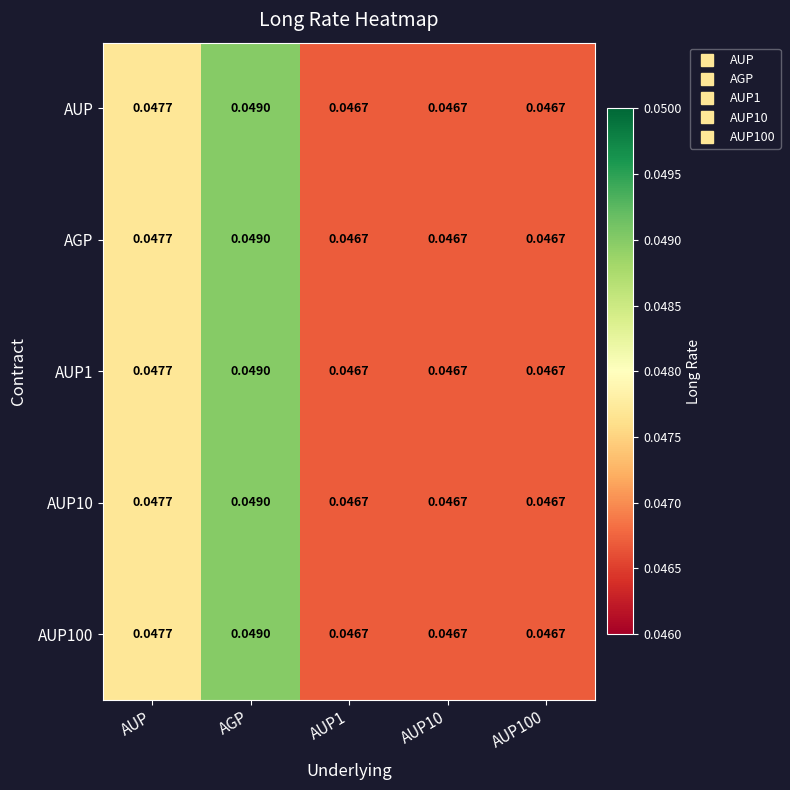

At how many categories does at least one series exceed 0?

5